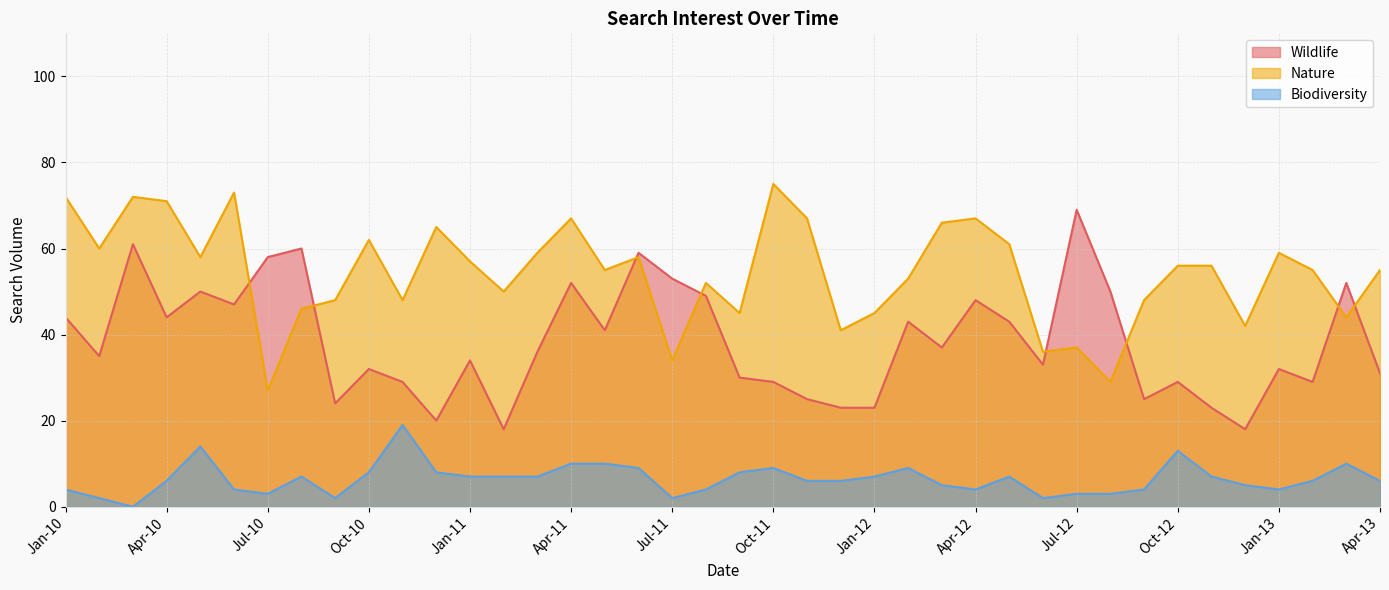

At Jun-11, list the series in order from smallest to largest.

Biodiversity, Nature, Wildlife